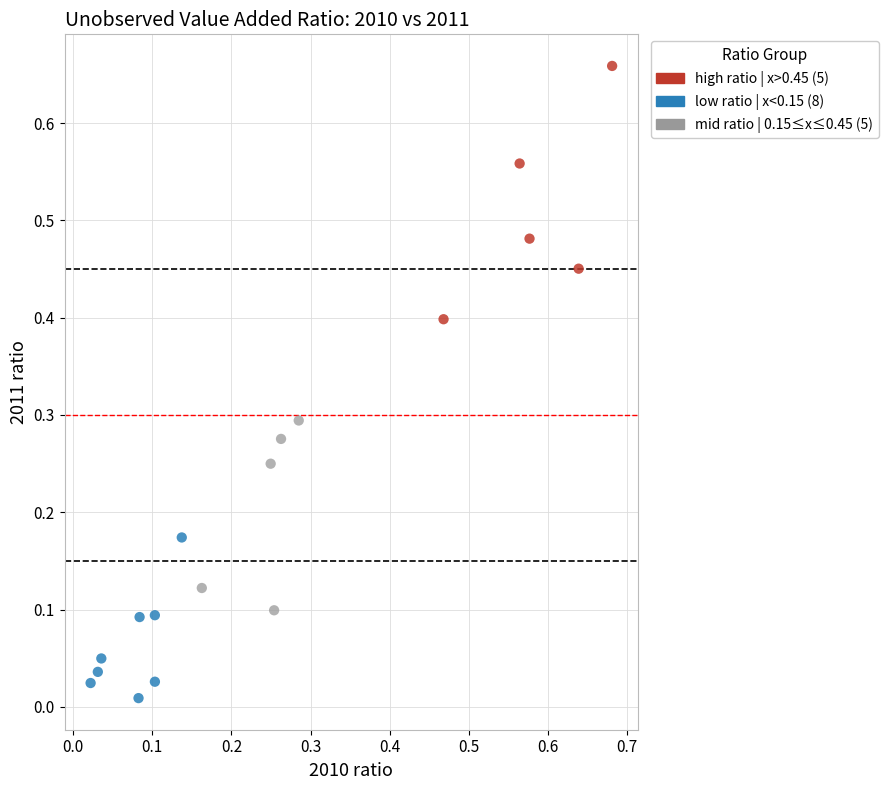

Which series reaches the minimum Y coordinate?

low ratio | x<0.15 (8)